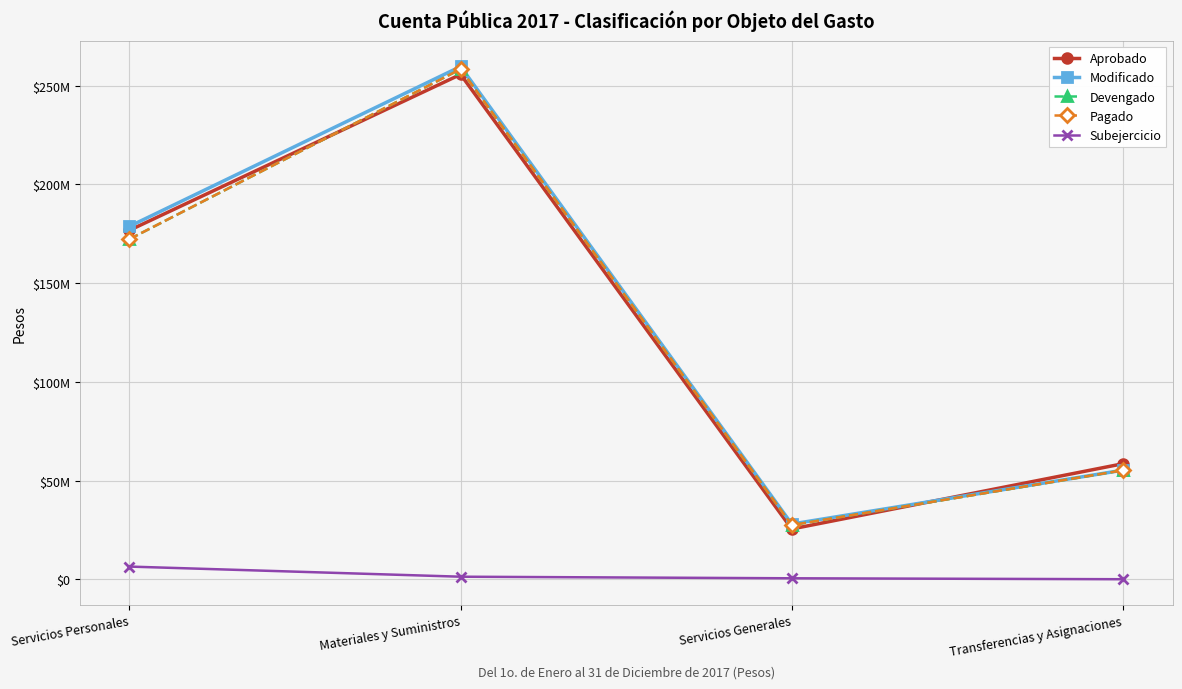

True or false: Aprobado has more than 1 points higher than both neighbors.

False